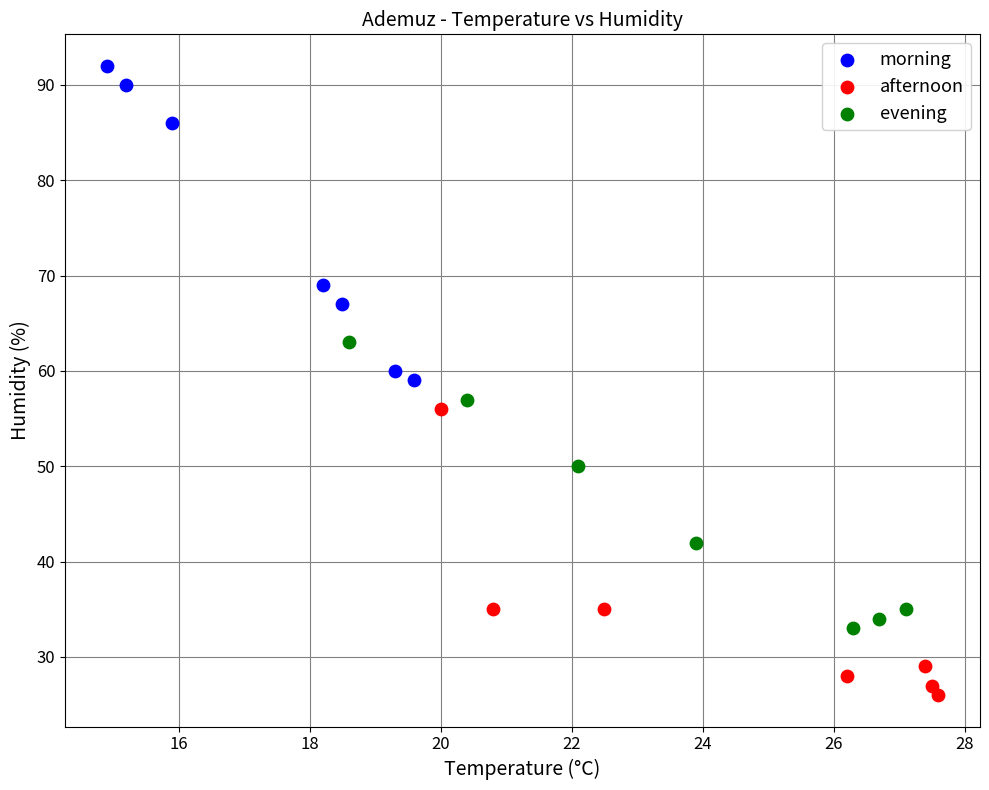

Which series contains the highest Y value?

morning